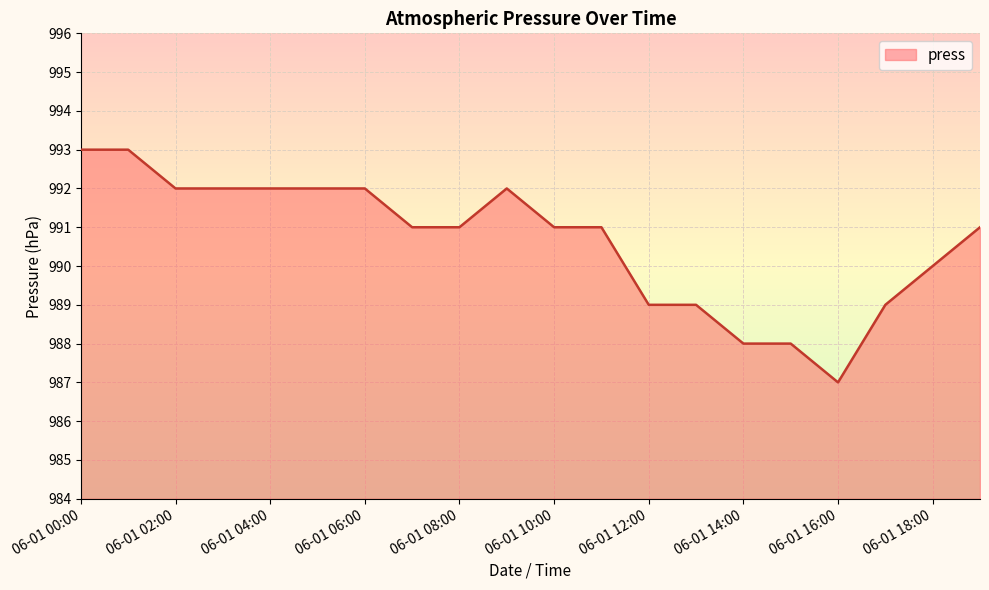

What is the difference between the maximum and minimum values?

6